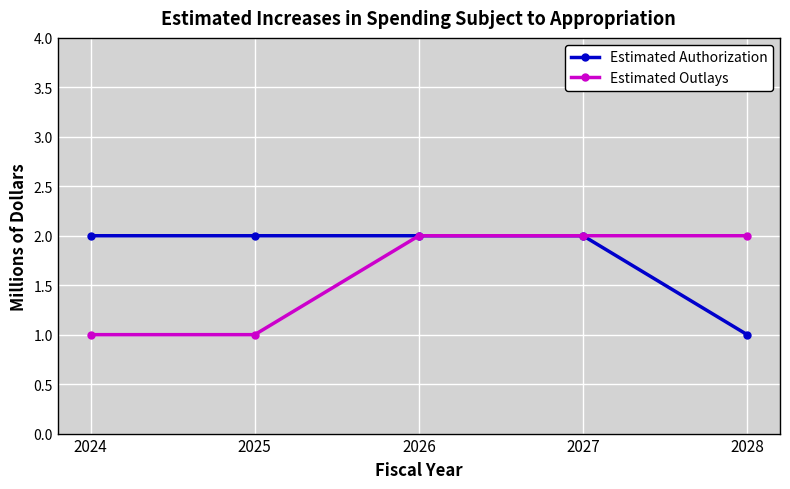

Is it true that Estimated Authorization equals 1 at 2024?

False